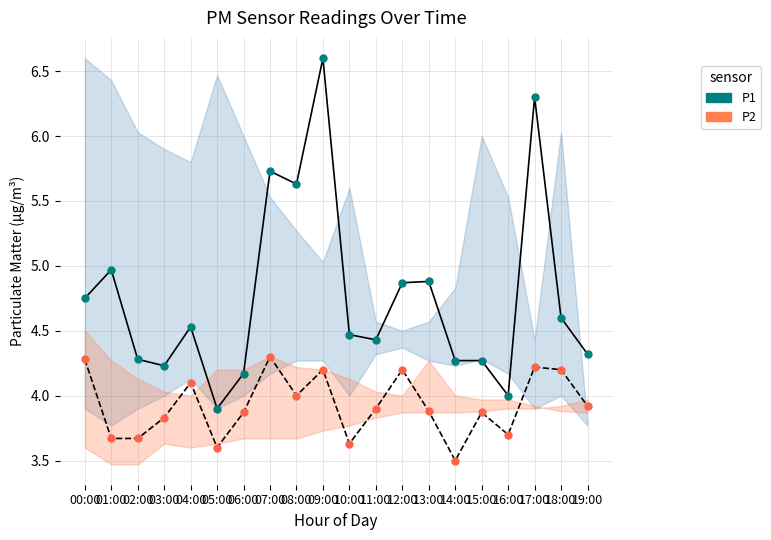

Reading left to right, list all the values displayed in this chart.

P1 (mean): 4.8	5.0	4.3	4.2	4.5	3.9	4.2	5.7	5.6	6.6	4.5	4.4	4.9	4.9	4.3	4.3	4.0	6.3	4.6	4.3
P2 (mean): 4.3	3.7	3.7	3.8	4.1	3.6	3.9	4.3	4.0	4.2	3.6	3.9	4.2	3.9	3.5	3.9	3.7	4.2	4.2	3.9